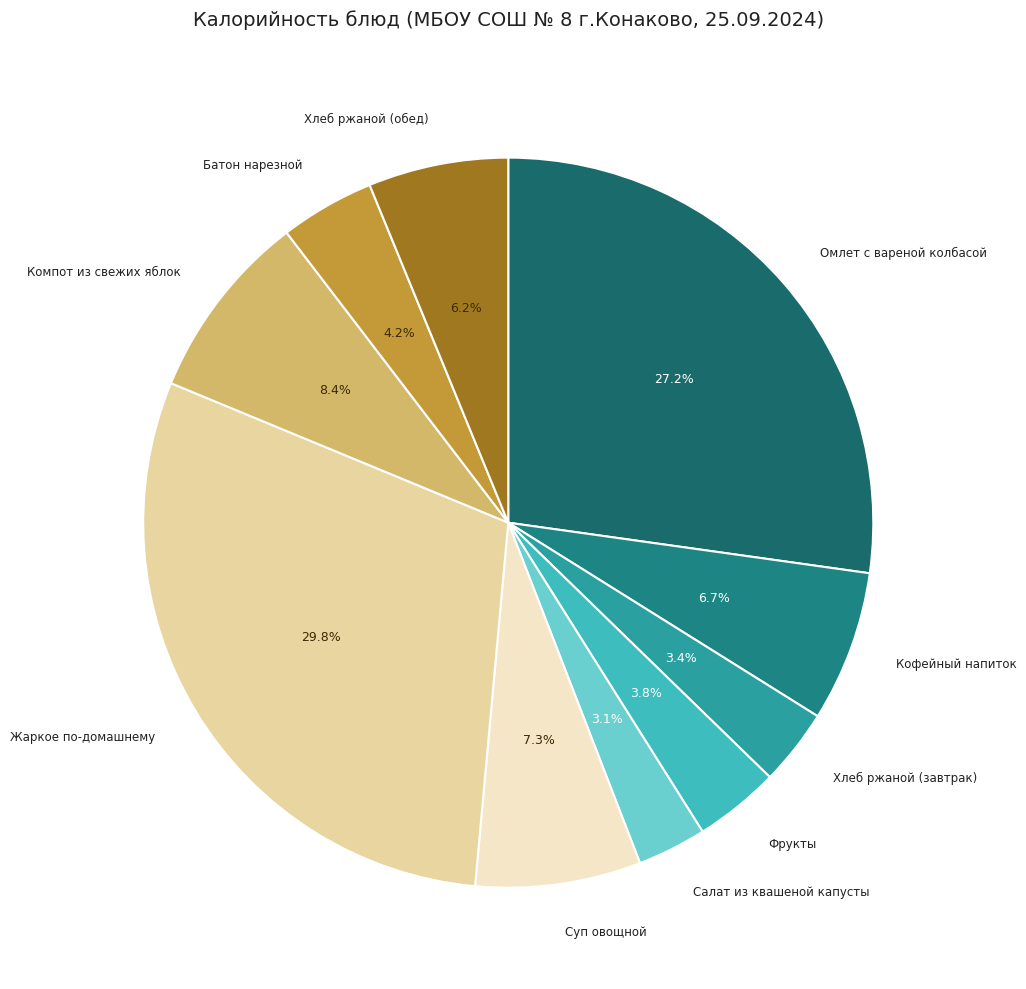

To the nearest percent, what is the difference between the largest and smallest slice percentages?

27%